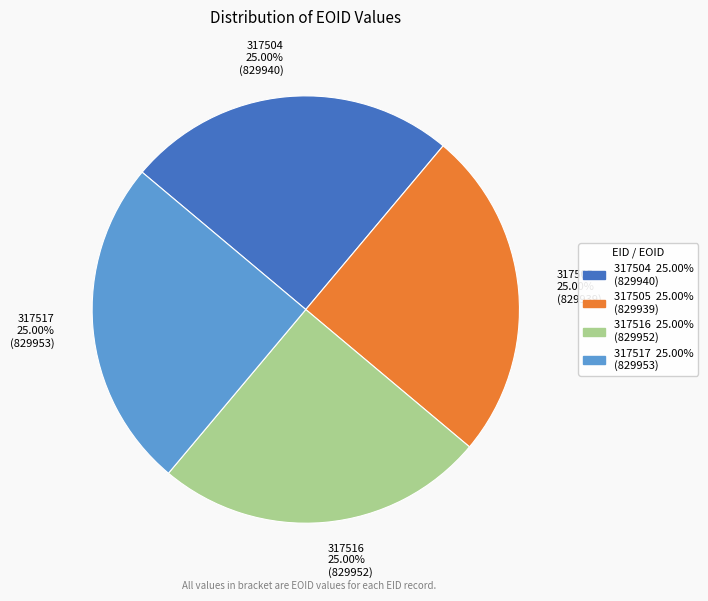

What portion of the pie excludes 317516?

75.0%